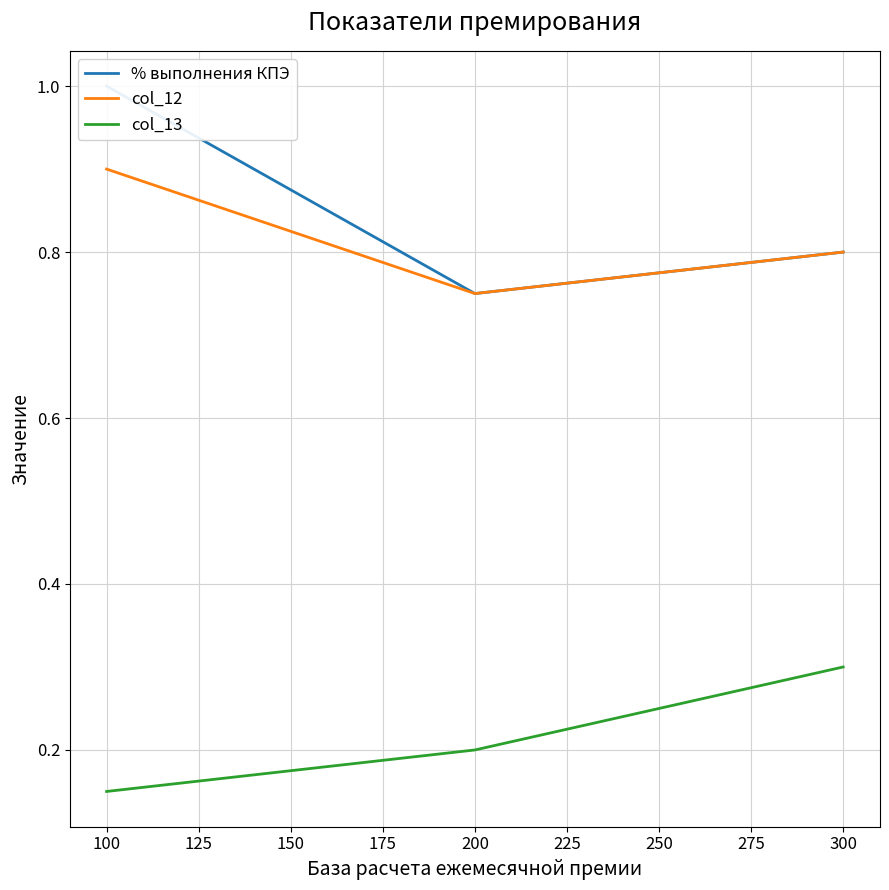

What are all the series names shown in the legend?

% выполнения КПЭ, col_12, col_13